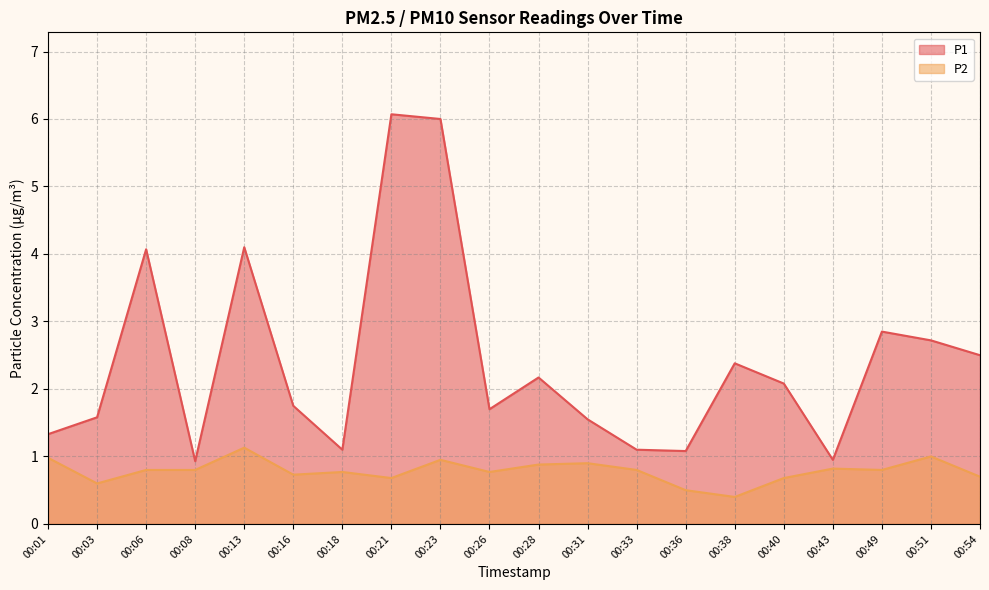

True or false: P1 and P2 cross at least once.

False